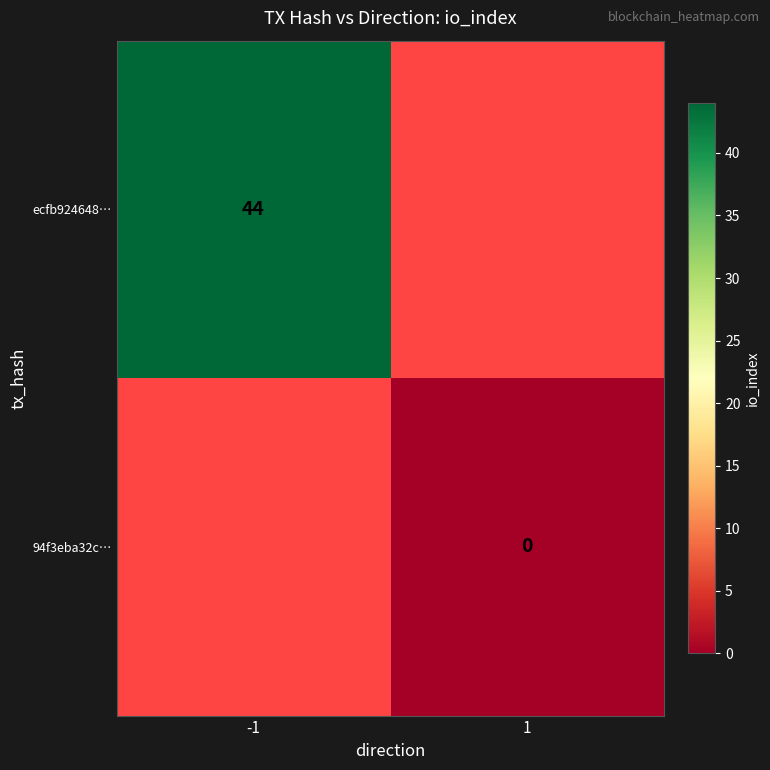

True or false: ecfb924648… has a value of 30 at -1.

False